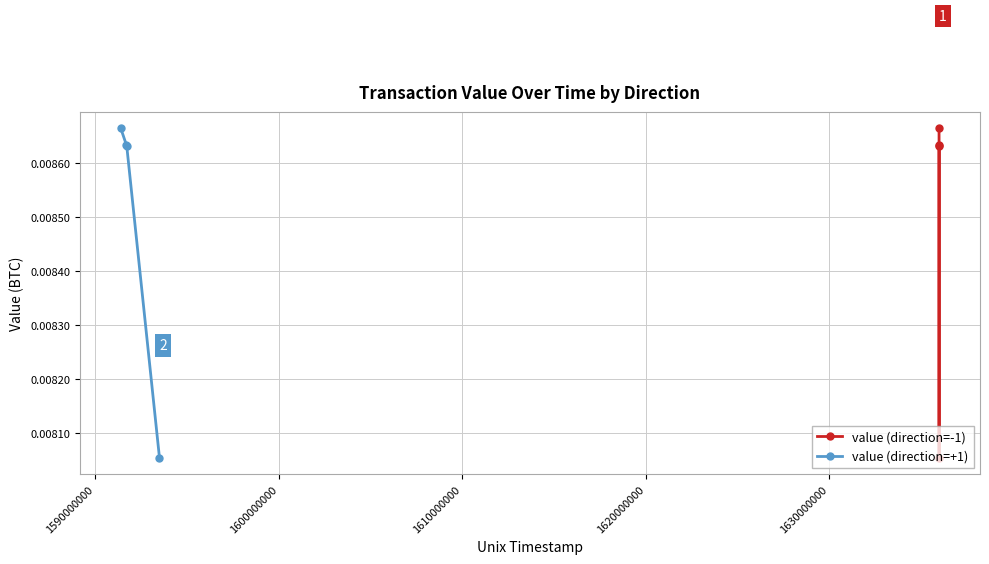

How many value (direction=+1) values are between 0 and 1?

4